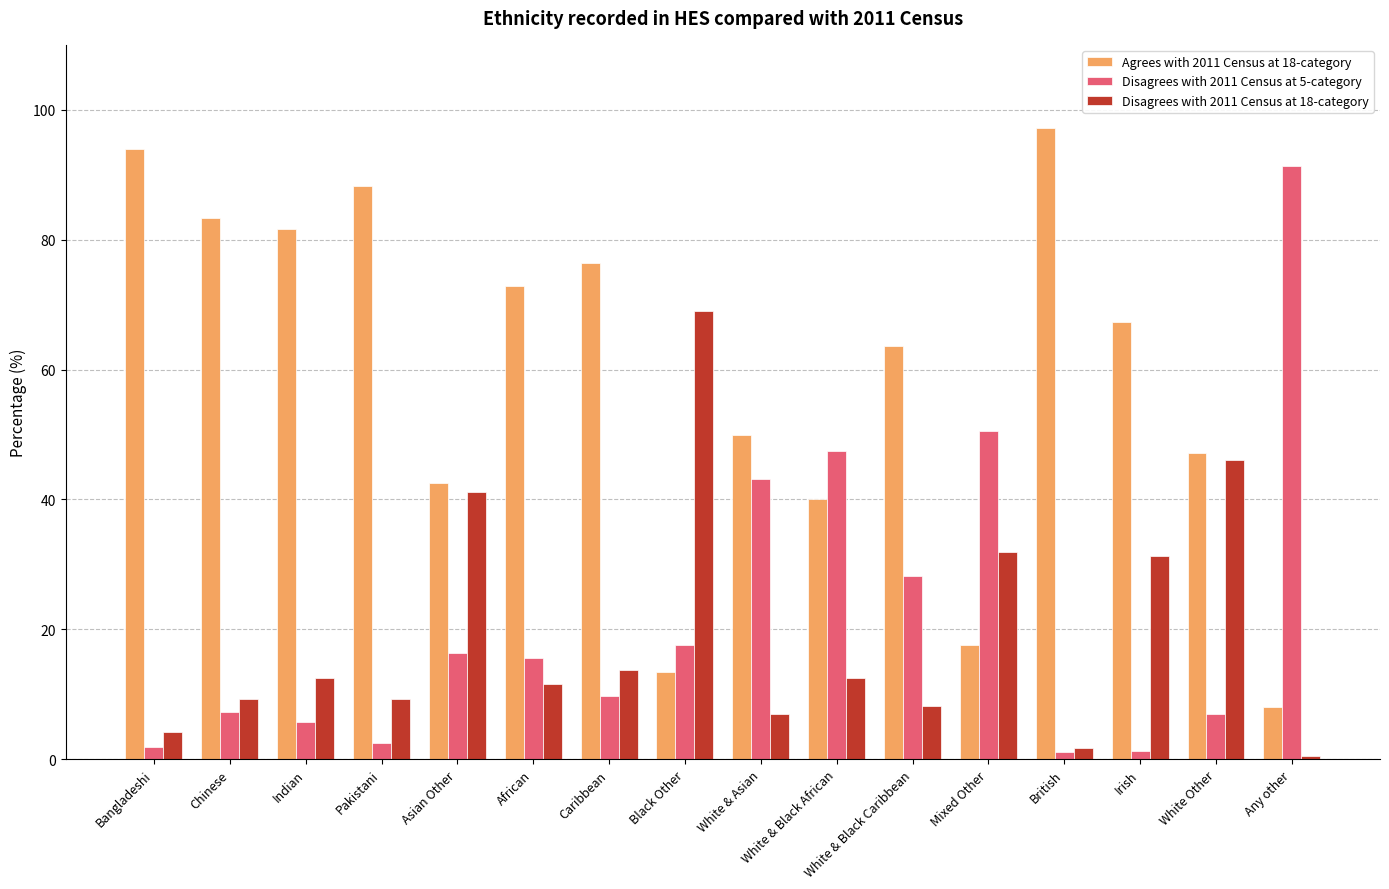

At which label is Agrees with 2011 Census at 18-category closest to 52?

White & Asian